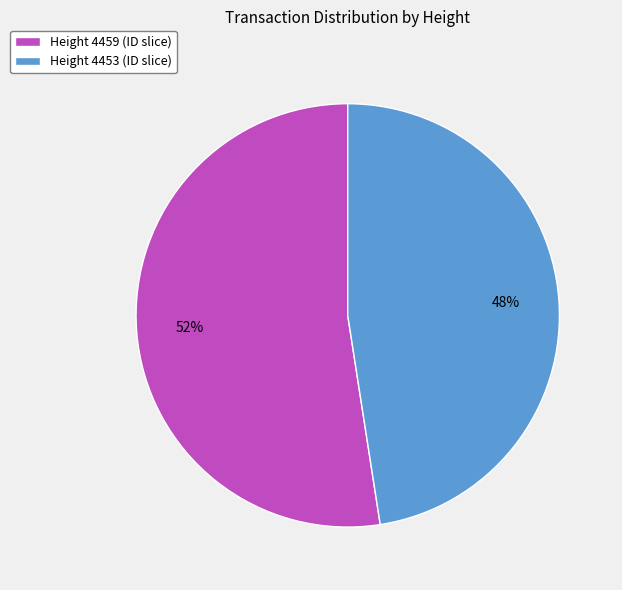

Between Height 4459 (ID slice) and Height 4453 (ID slice), which is larger?

Height 4459 (ID slice)